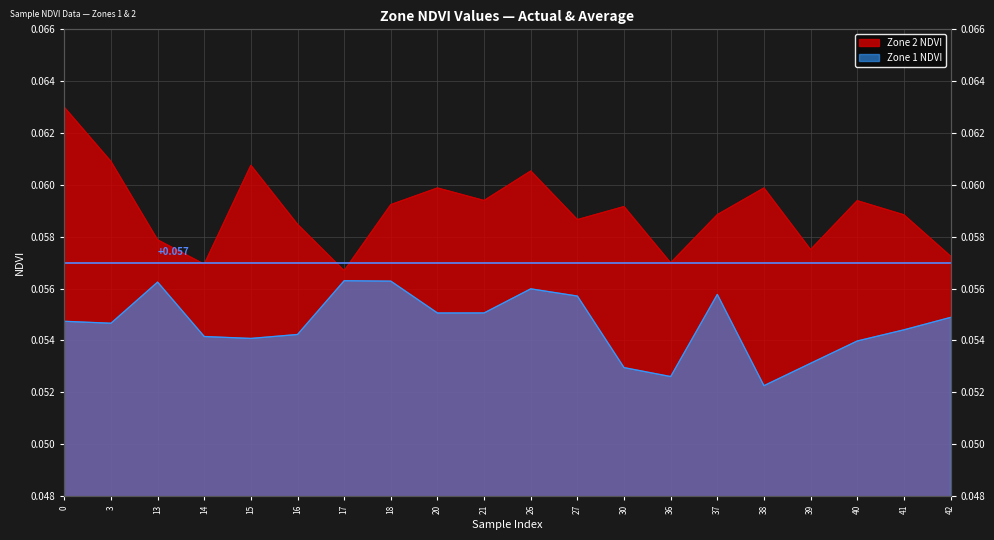

True or false: Zone 2 NDVI and Zone 1 NDVI intersect in this chart.

False